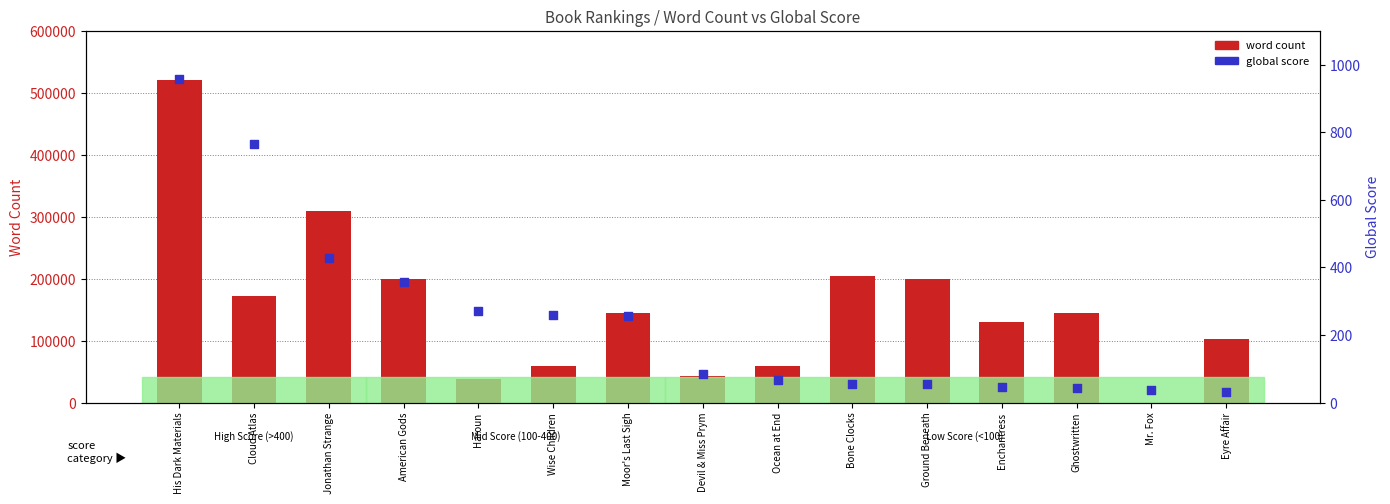

What are all the series names shown in the legend?

word count, global score